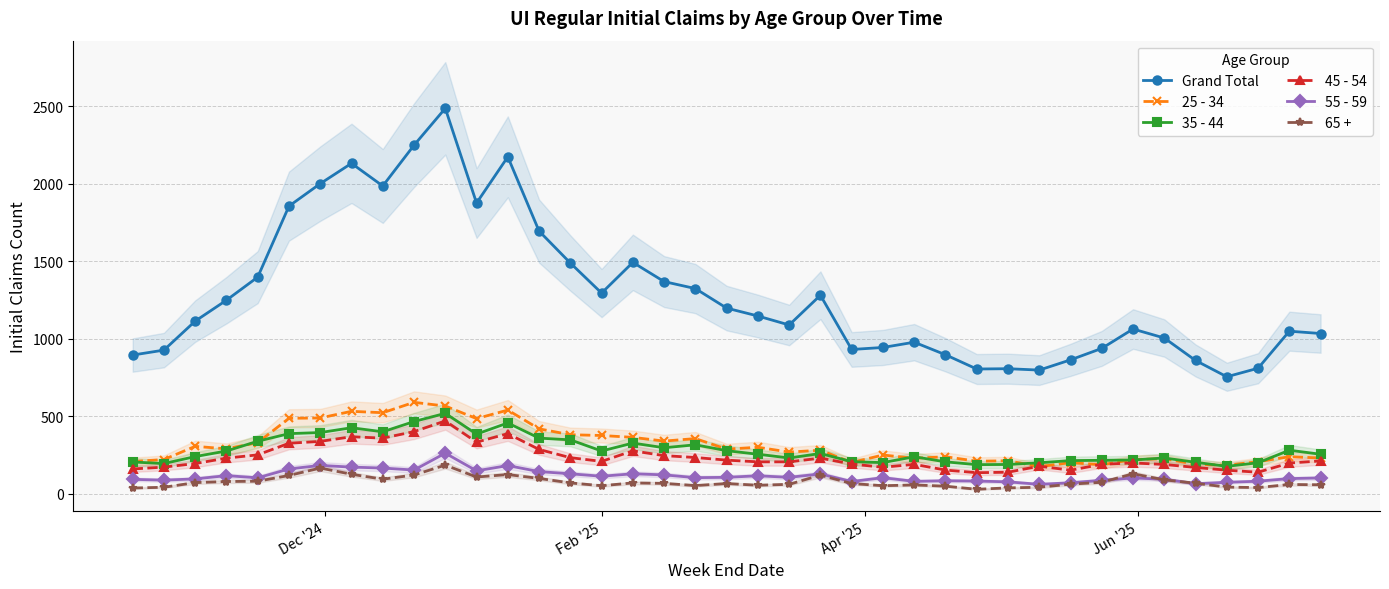

True or false: 45 - 54 has more than 2 interior local peaks.

True